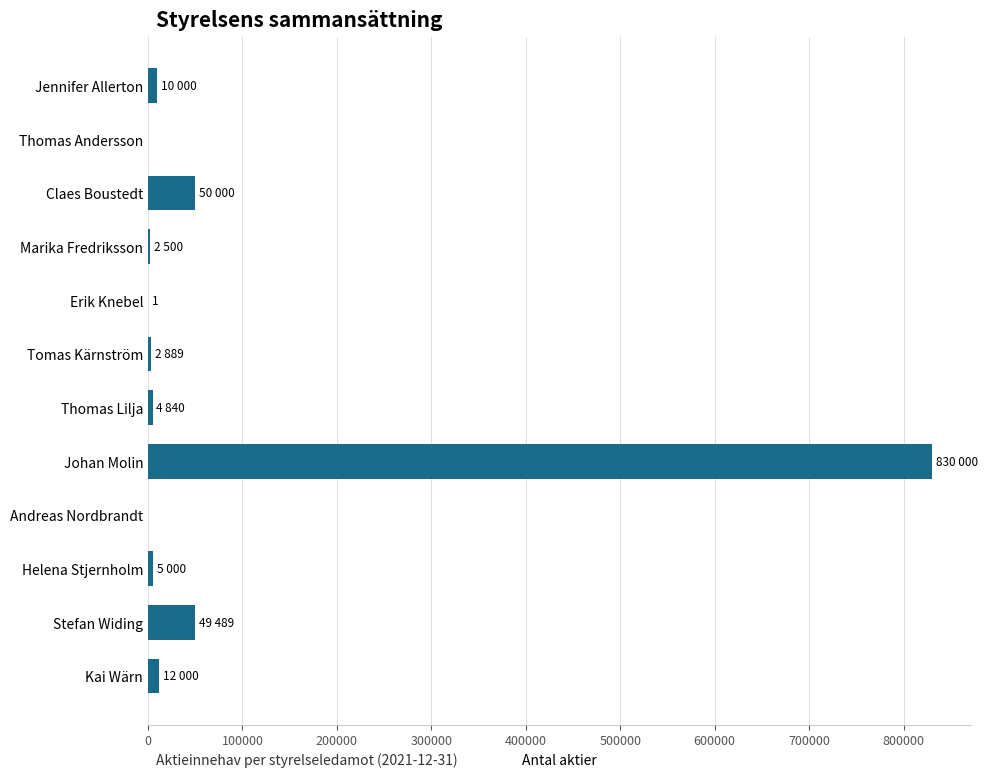

Is it true that the value at Johan Molin is 456092?

False